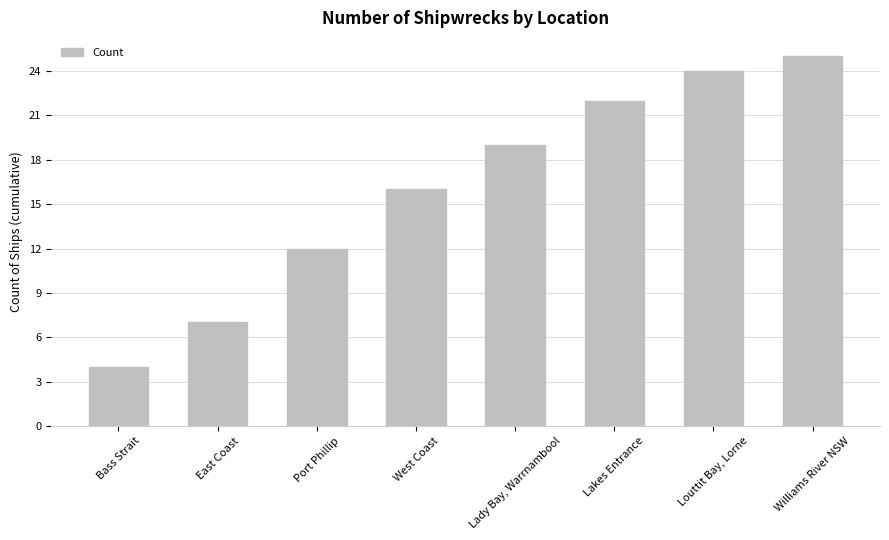

Count the number of data series in this chart.

1